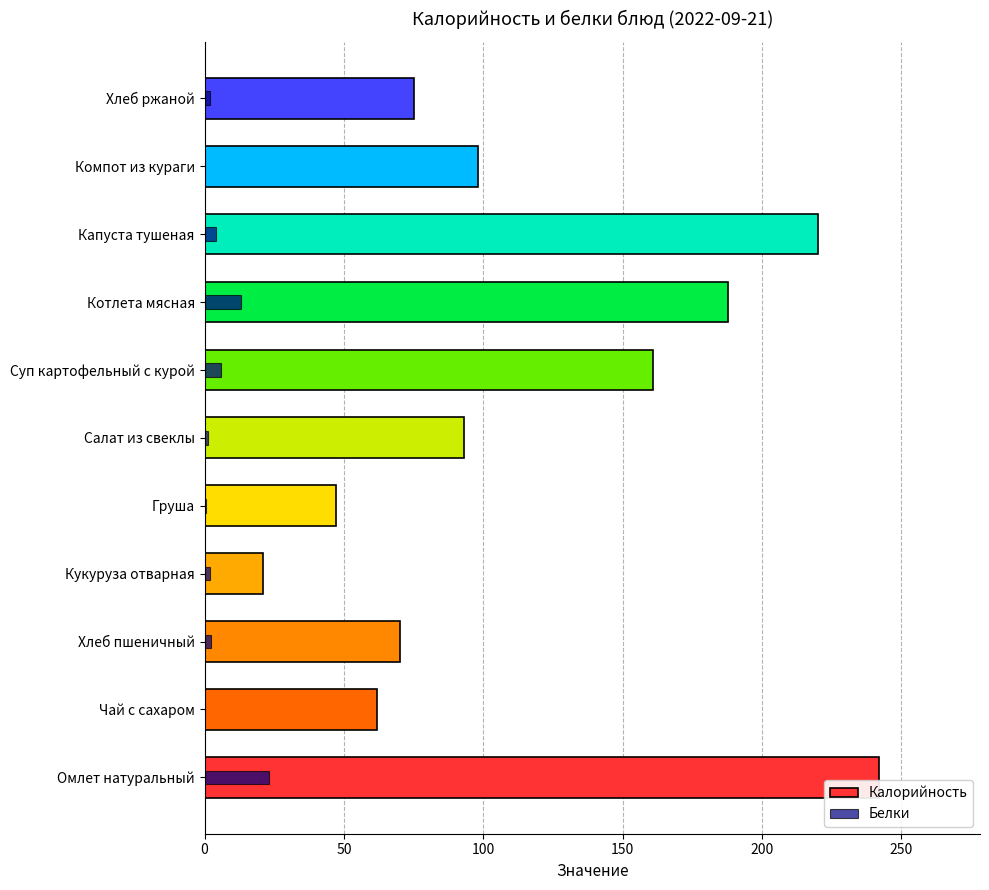

What is the difference between the maximum and minimum values in the Калорийность series?

221.0